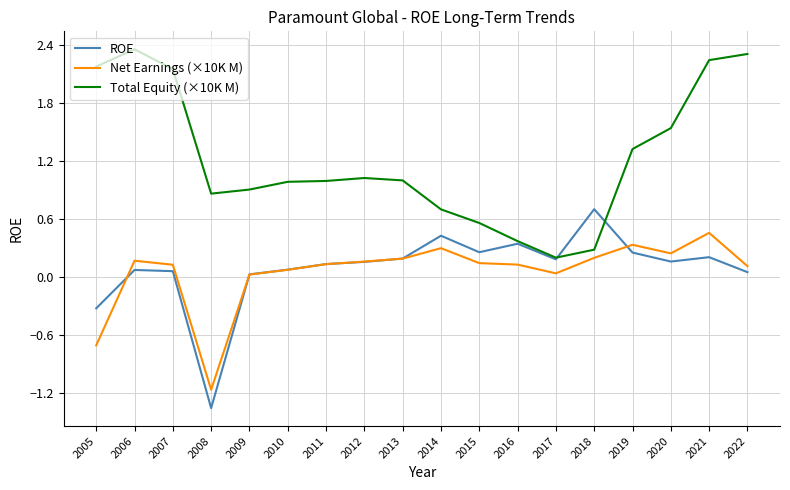

What is the difference between the highest and lowest values at 2006?

2.3